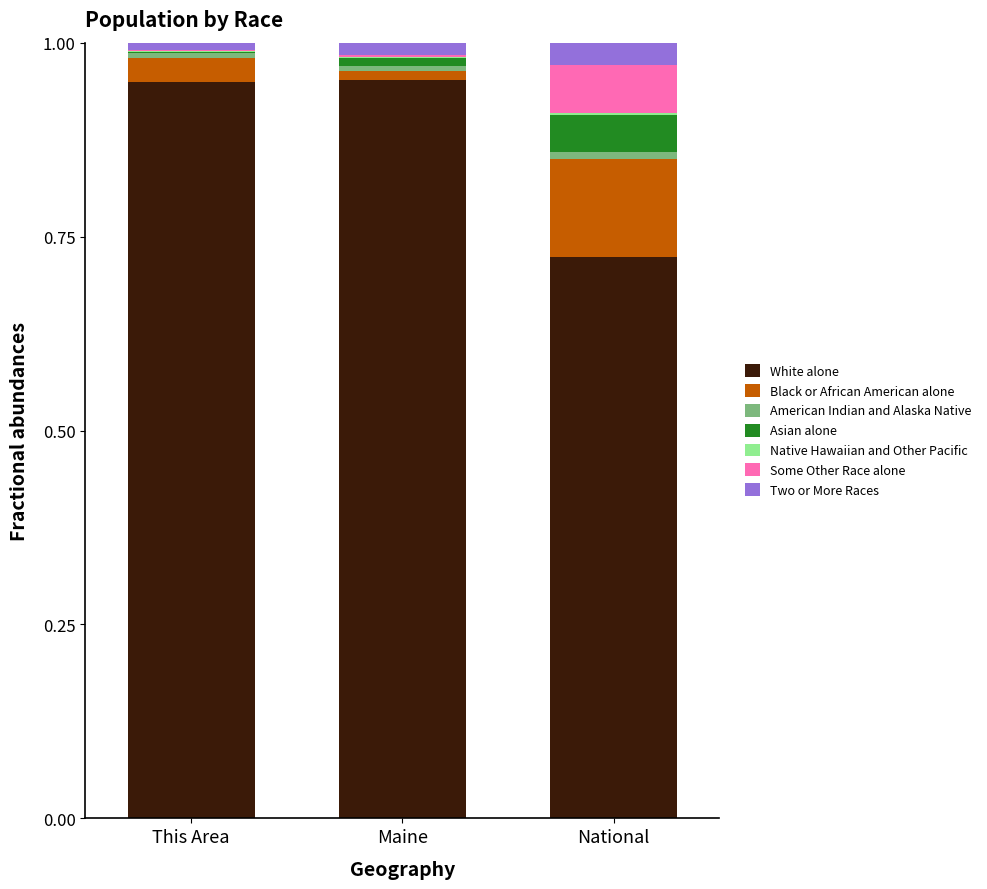

Are the bars grouped side by side (vs. stacked)?

No